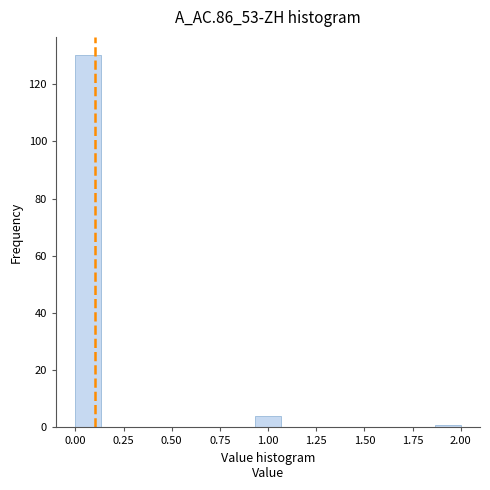

Read against the x-axis, roughly where is the centre of the tallest bar?

0.05